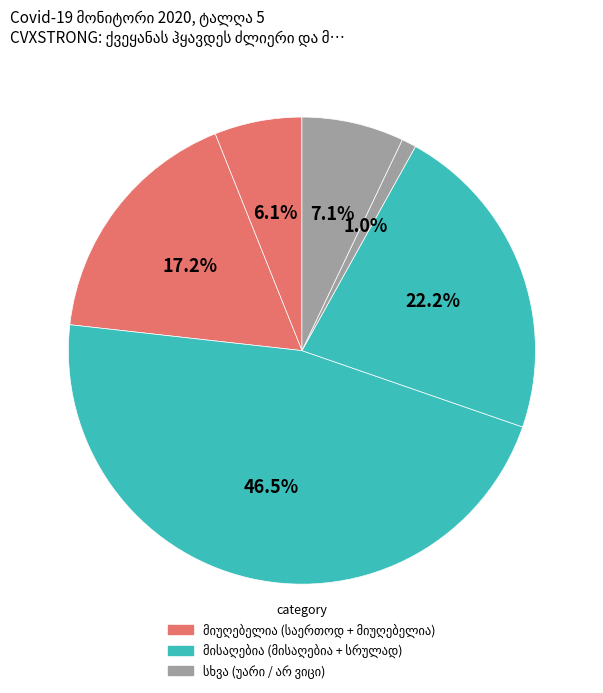

How many slices are in this pie chart?

6